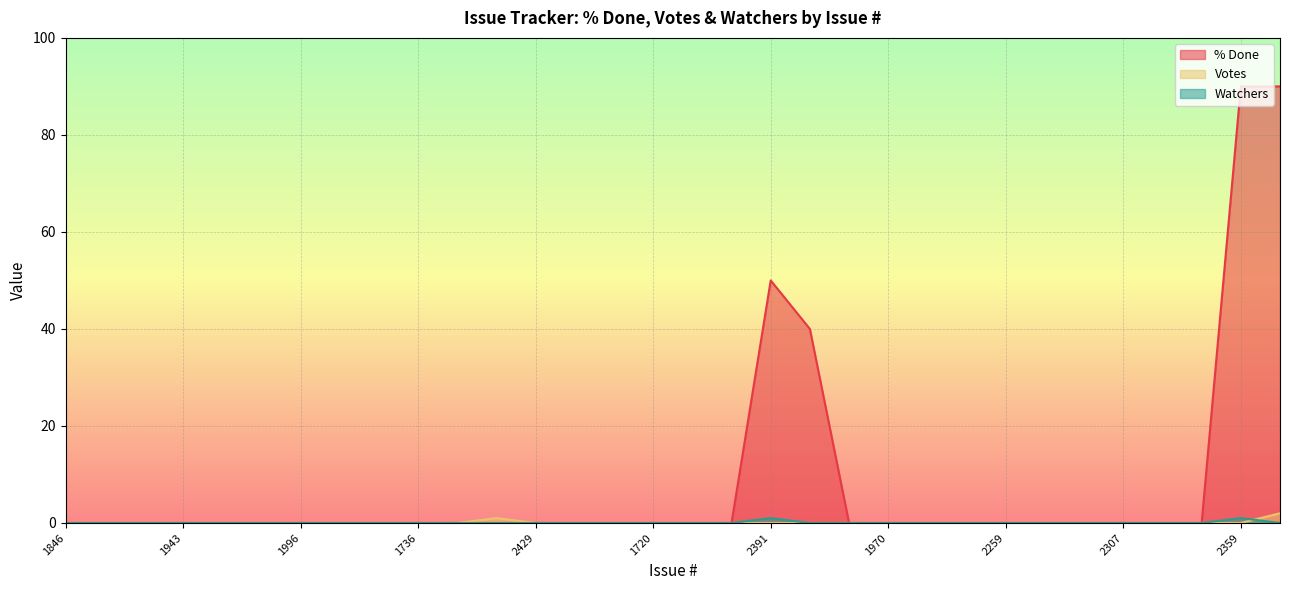

Which series has the largest total across all categories?

% Done